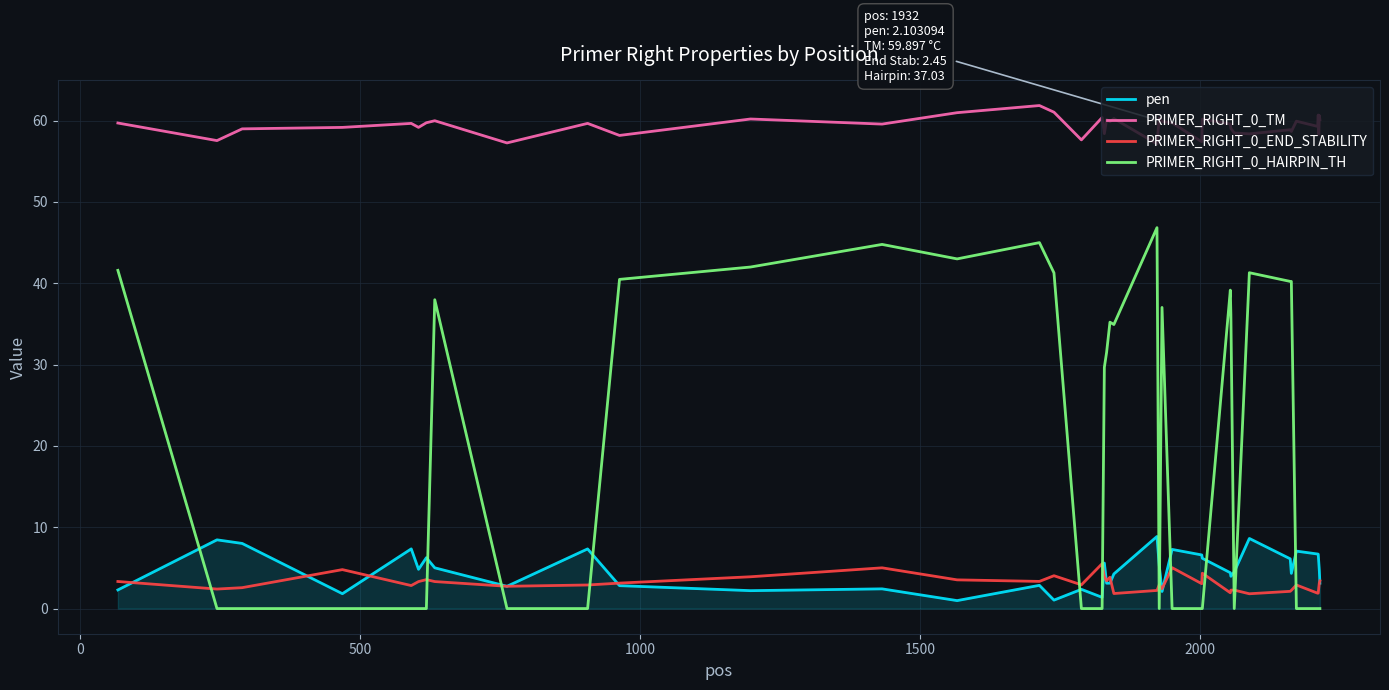

Which series ends up on top after the final intersection of pen and PRIMER_RIGHT_0_HAIRPIN_TH?

pen